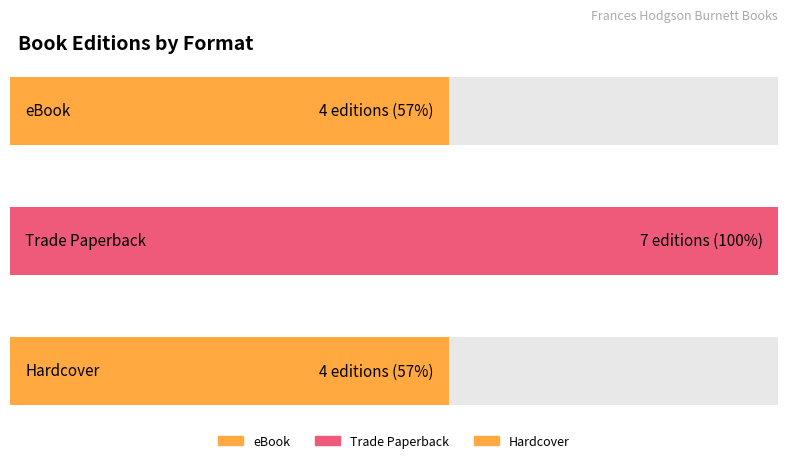

The value of Trade Paperback at Little Princess is 27665207. True or false?

False